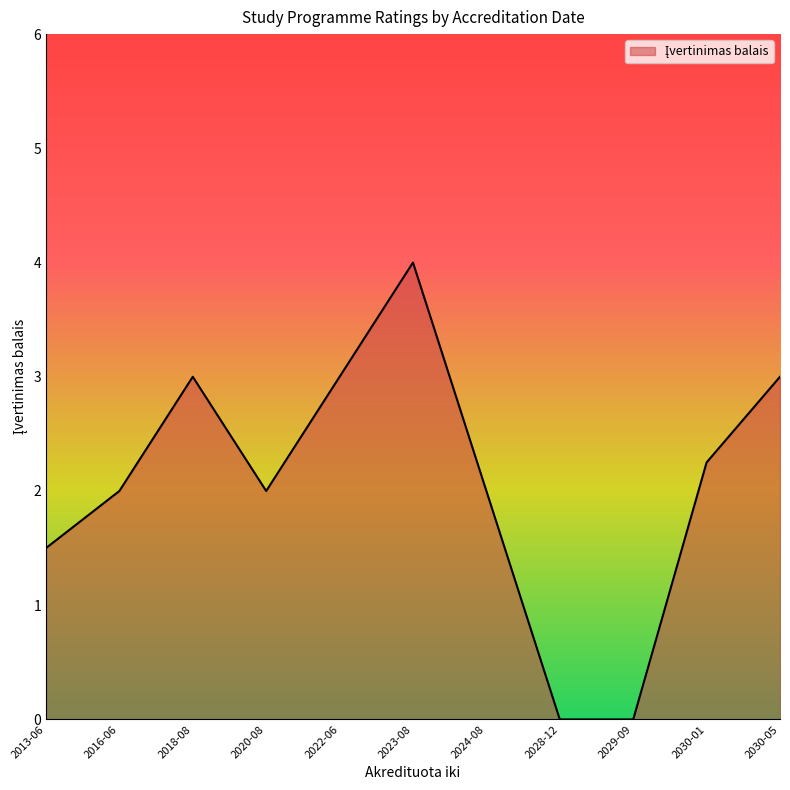

How many values are between 1 and 3?

8